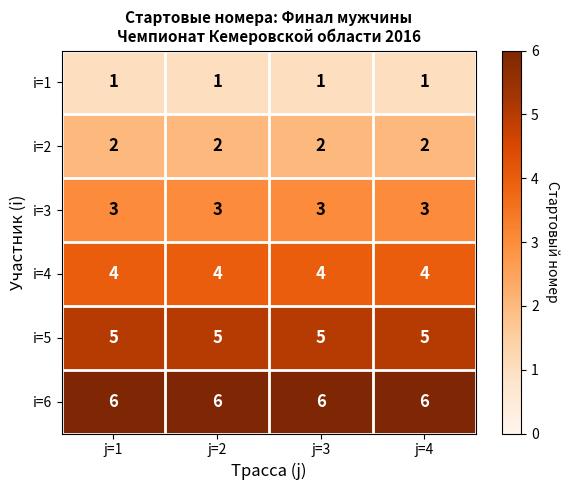

What value does the i=3 series have at j=1?

3